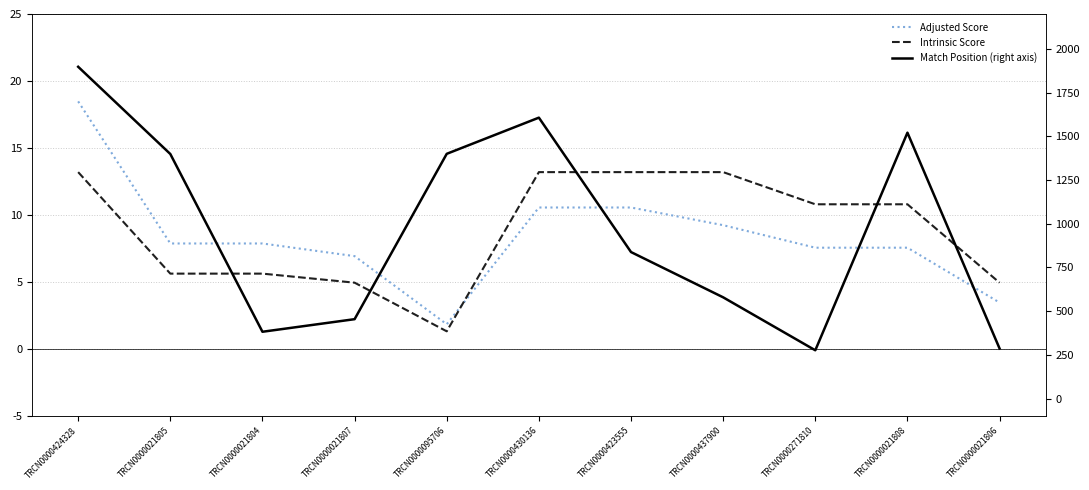

What is the maximum value for Adjusted Score?

18.5